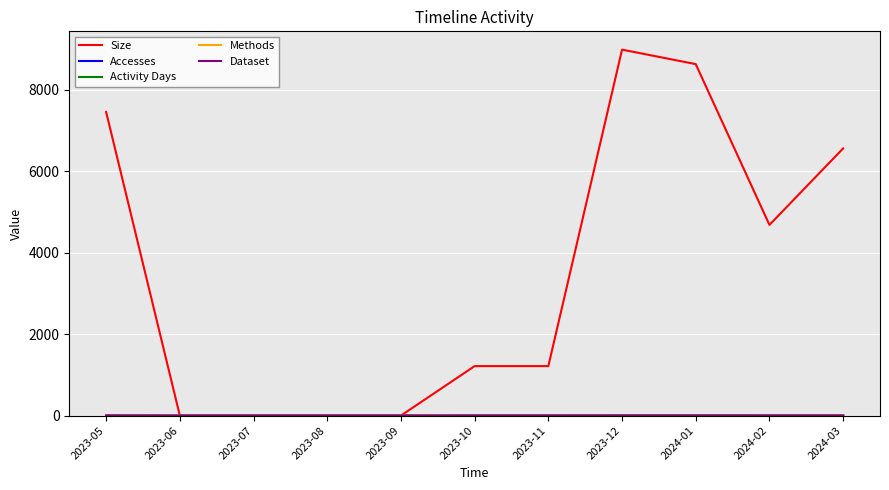

Does the chart have visible grid lines?

Yes